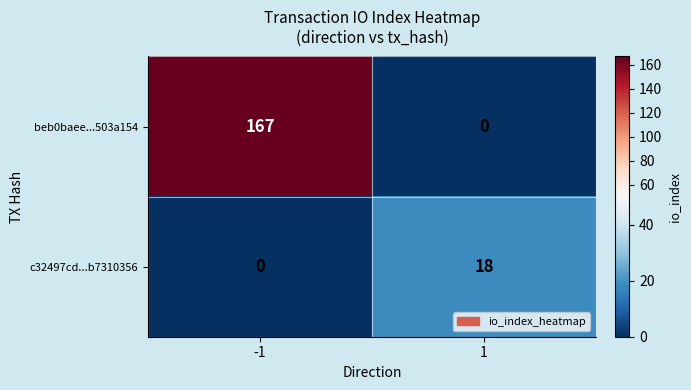

What is the difference between the highest and lowest values at -1?

167